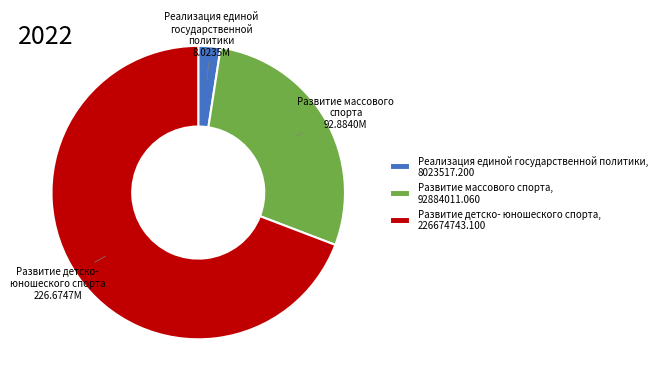

Is it true that Развитие массового спорта, 92884011.060 is 17% of the pie?

False